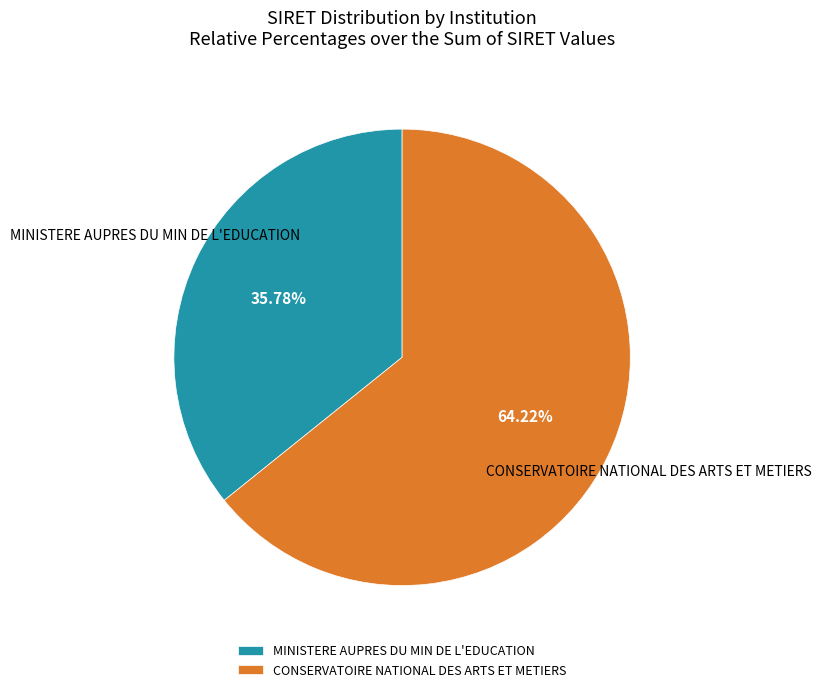

Between MINISTERE AUPRES DU MIN DE L'EDUCATION and CONSERVATOIRE NATIONAL DES ARTS ET METIERS, which is larger?

CONSERVATOIRE NATIONAL DES ARTS ET METIERS